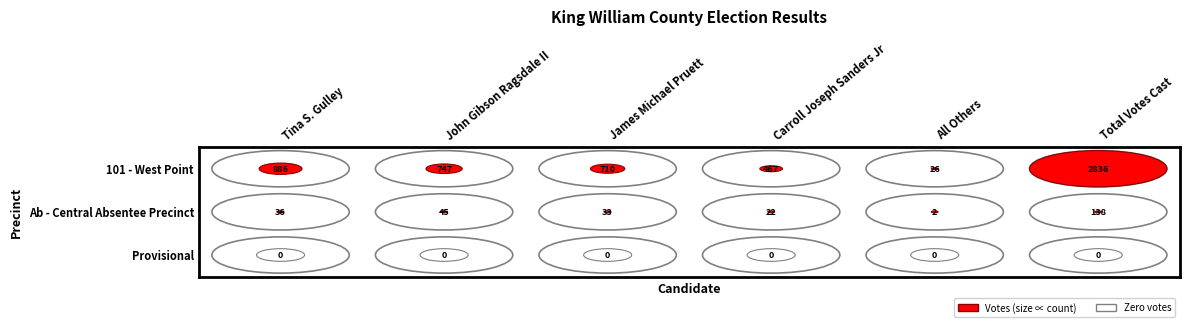

True or false: Ab - Central Absentee Precinct has a value of 33 at 2.

True